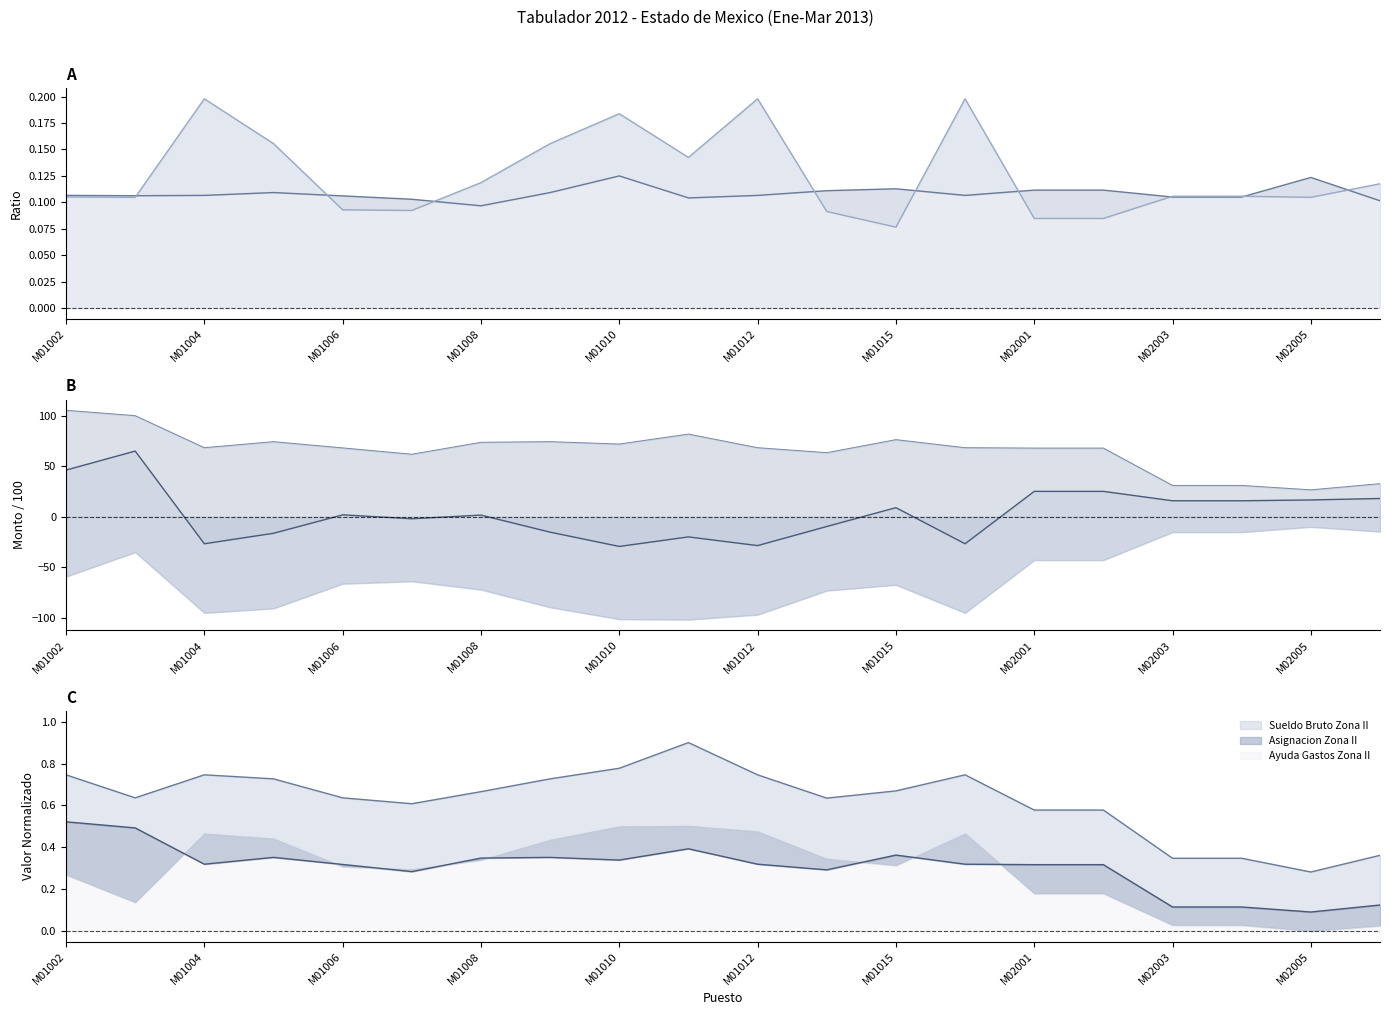

At which category is the sum across all series the highest?

M01002